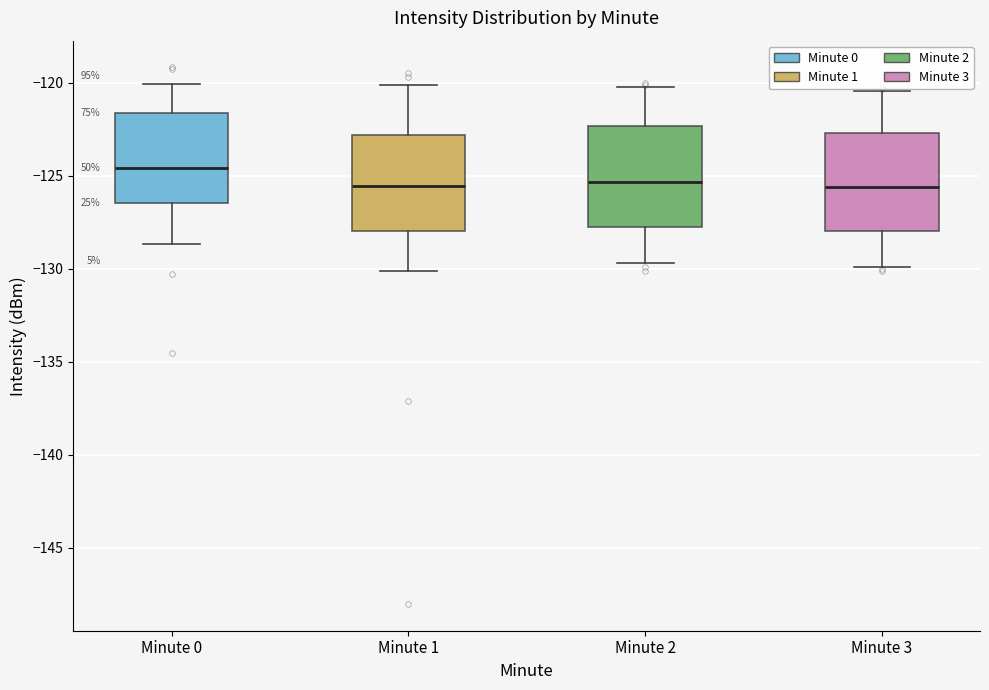

Reading left to right, transcribe this box plot: for each box, give where its median line is, the range the box spans, and where its two whiskers end, as read against the y-axis. The values are not printed on the chart, so give them approximately, as read against the axis.

Minute 0: median -124.5, box -126.5 to -121.5, whiskers -128.5 to -120.0
Minute 1: median -125.5, box -128.0 to -123.0, whiskers -130.0 to -120.0
Minute 2: median -125.5, box -127.5 to -122.5, whiskers -129.5 to -120.0
Minute 3: median -125.5, box -128.0 to -122.5, whiskers -130.0 to -120.5